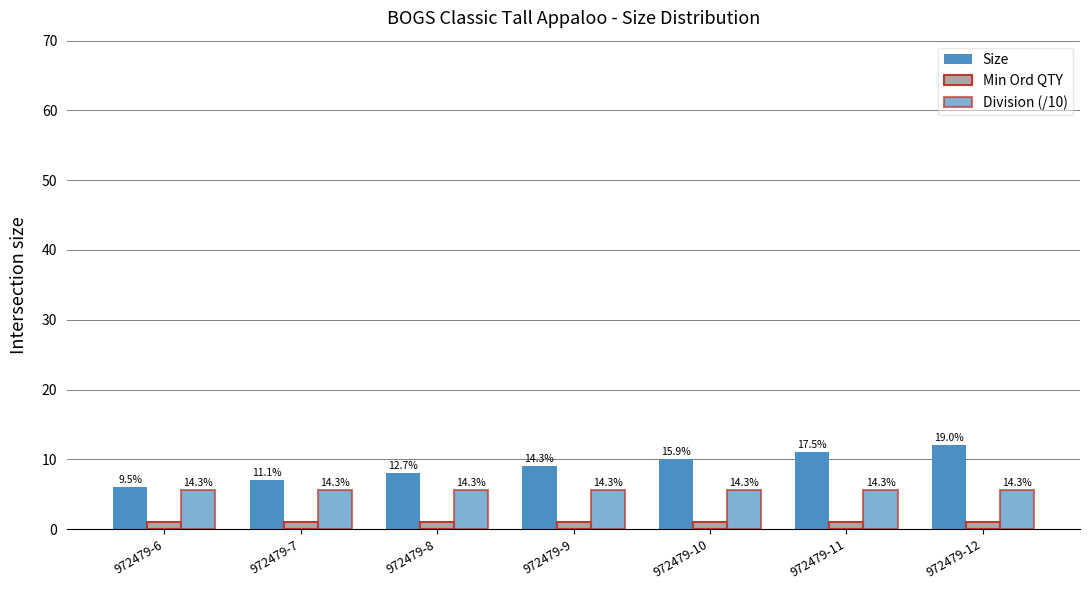

Reading right to left, list all the values displayed in this chart.

Size: 12.0	11.0	10.0	9.0	8.0	7.0	6.0
Min Ord QTY: 1.0	1.0	1.0	1.0	1.0	1.0	1.0
Division (/10): 5.6	5.6	5.6	5.6	5.6	5.6	5.6